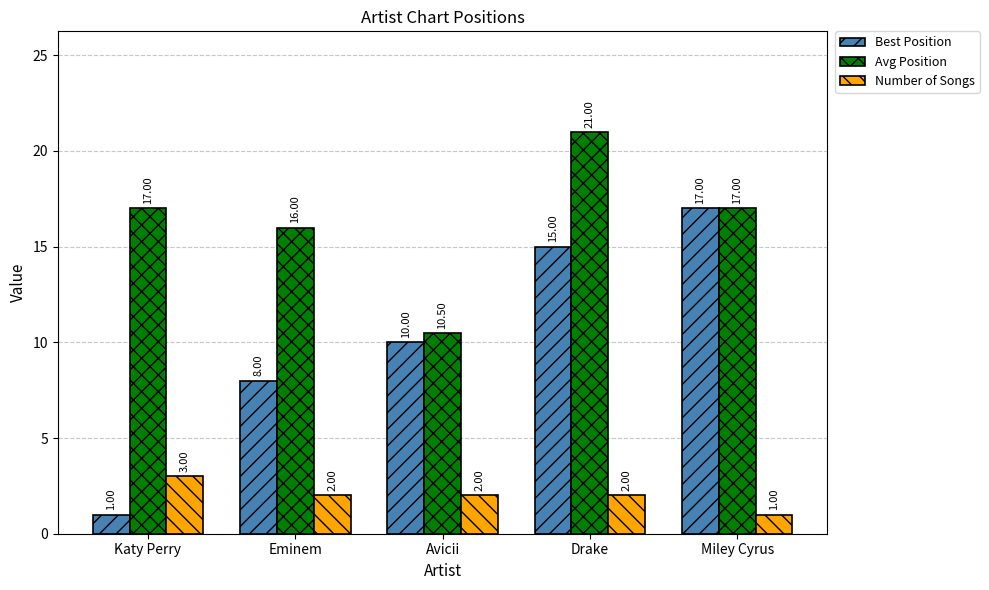

What is the label of the 1st bar from the left?

Katy Perry